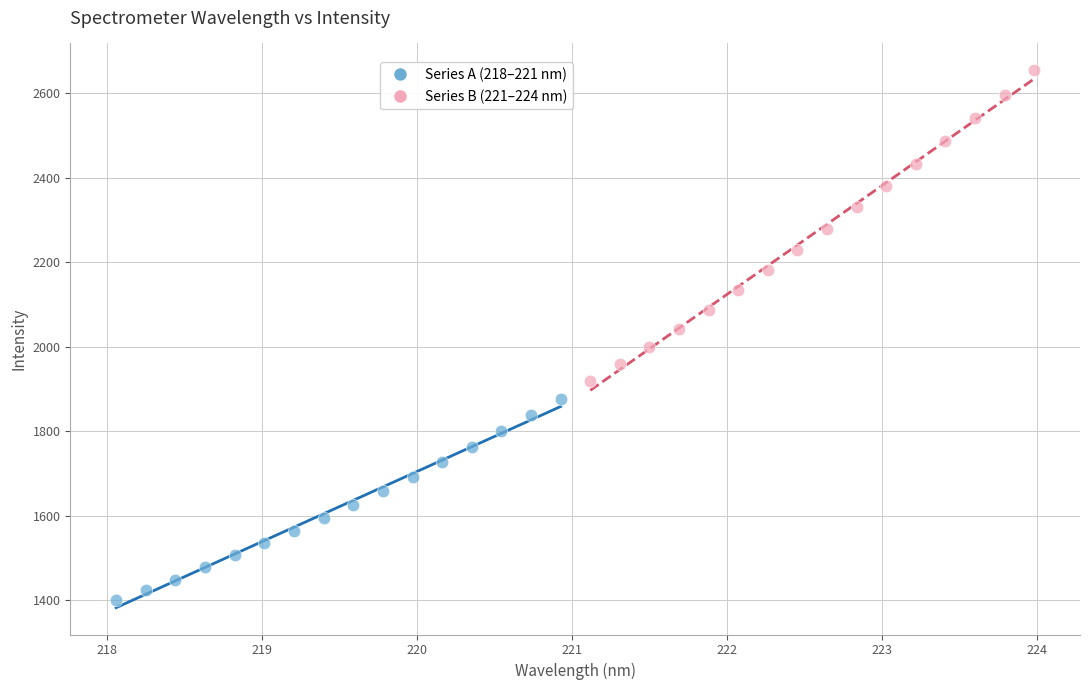

Which series reaches the maximum Y coordinate?

Series B (221–224 nm)